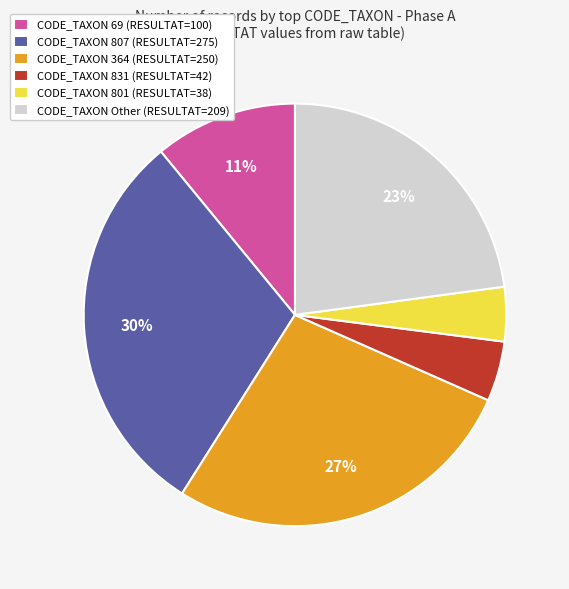

Is it true that CODE_TAXON 801 (RESULTAT=38) is 4% of the pie?

True